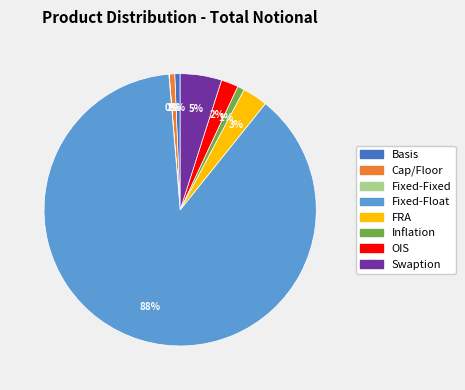

What is the majority slice?

Fixed-Float